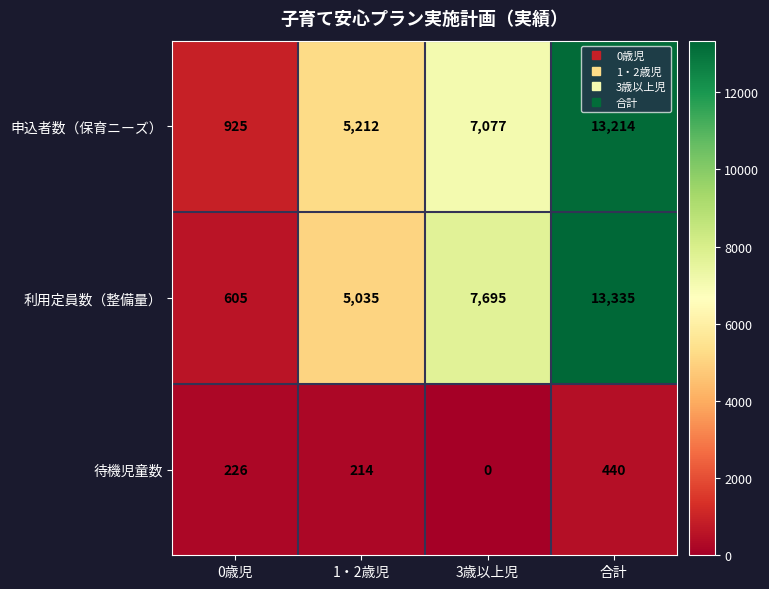

What value does the 利用定員数（整備量） series have at 3歳以上児, to the nearest 50?

7700